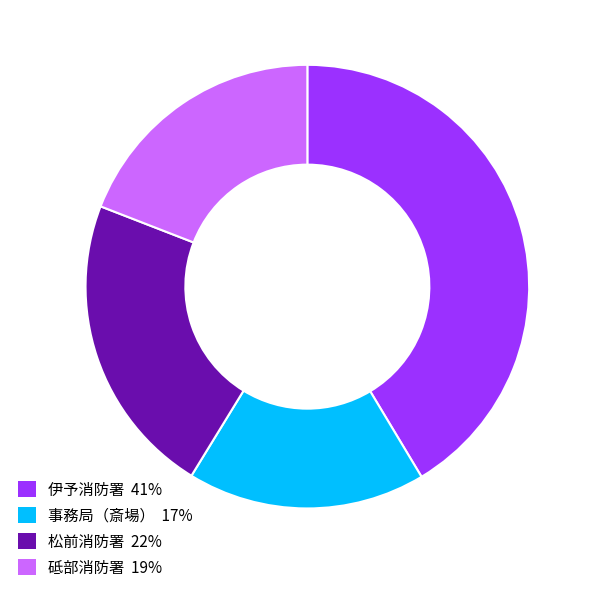

Rank the categories by value from highest to lowest.

伊予消防署 41%, 松前消防署 22%, 砥部消防署 19%, 事務局（斎場） 17%